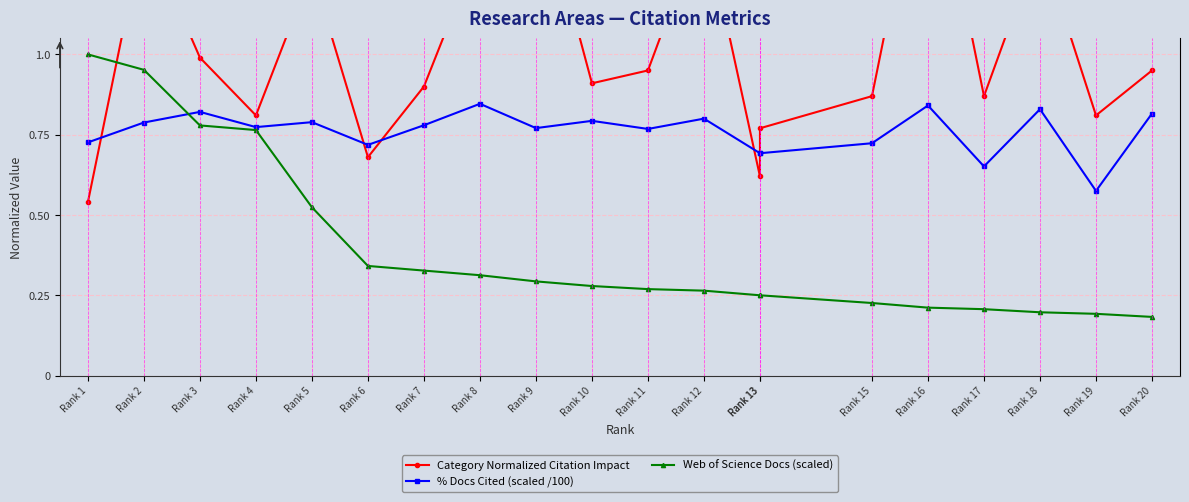

What is the value of the % Docs Cited (scaled /100) point at the 4th from the left?

0.8